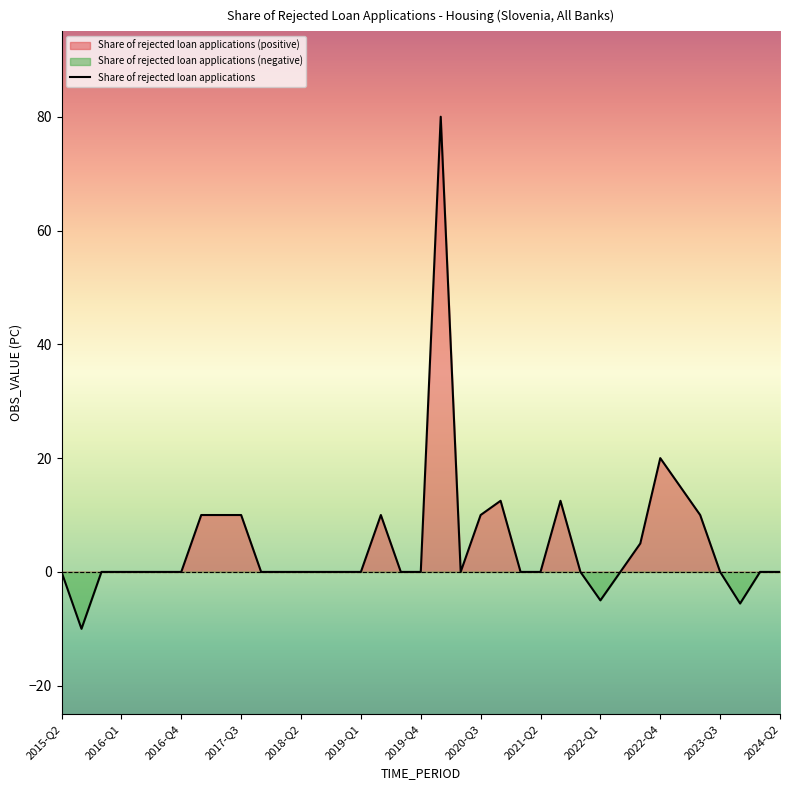

What is the minimum value for Share of rejected loan applications?

-10.0